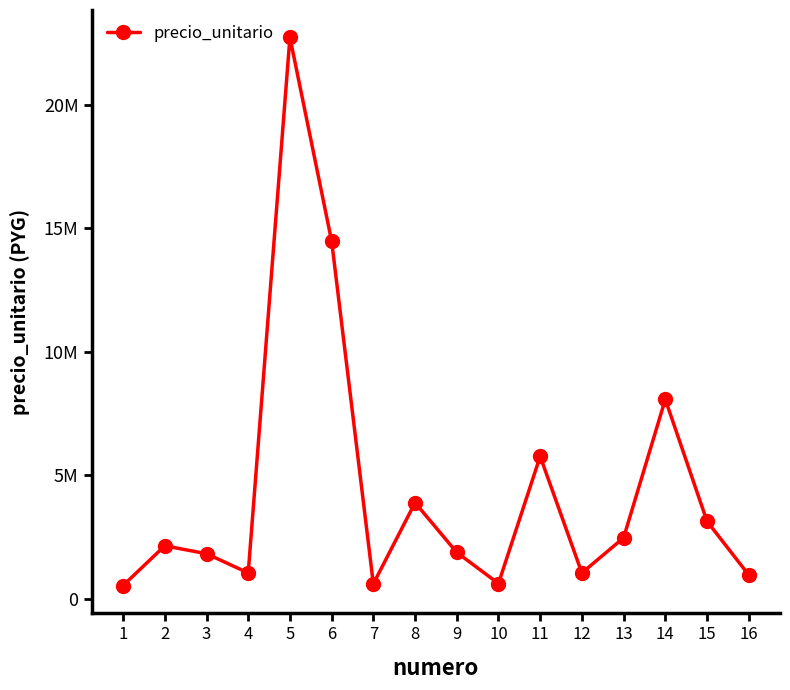

Does the chart have visible grid lines?

No